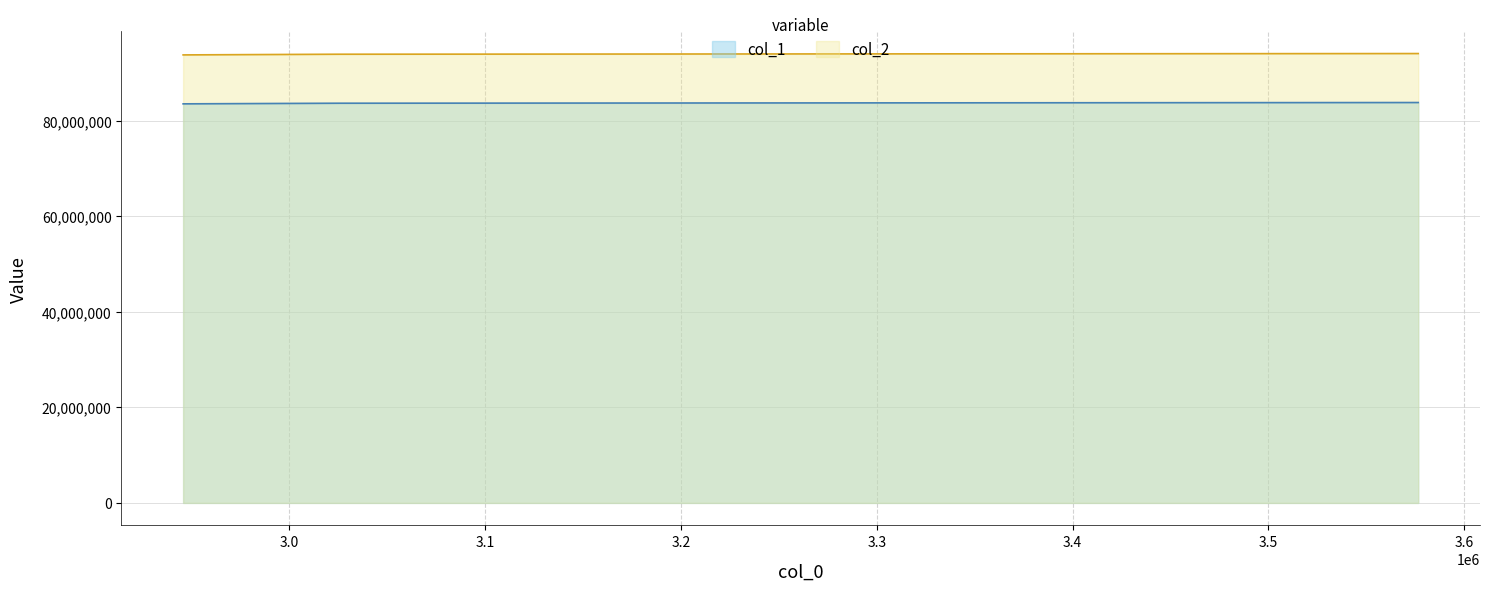

Is the value of col_1 at 2945725 greater than the value of col_2 at 3576584?

No